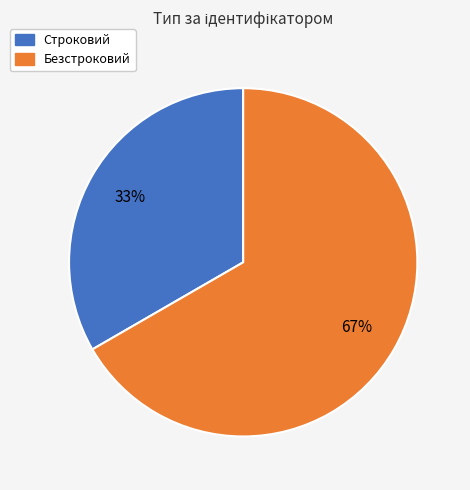

What percentage is the Строковий slice, to the nearest percent?

33%